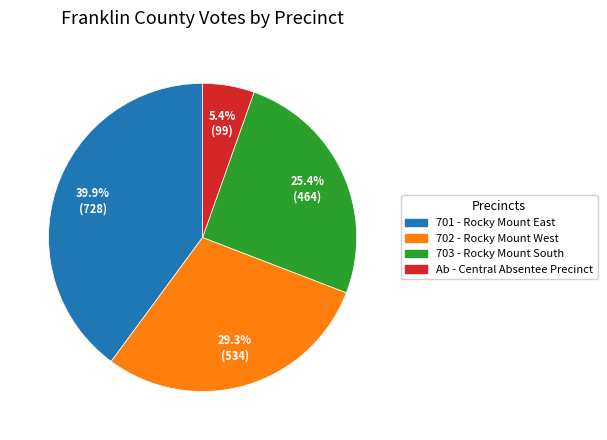

Is there any slice that represents more than half of the pie?

No